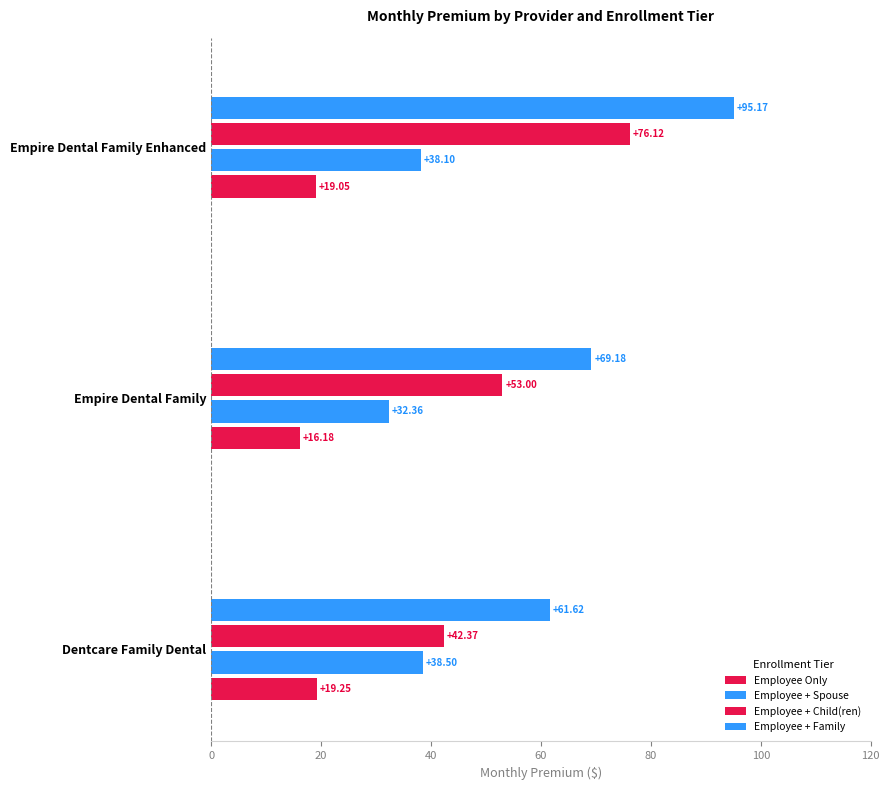

How many data points in Employee + Child(ren) are less than 53?

1